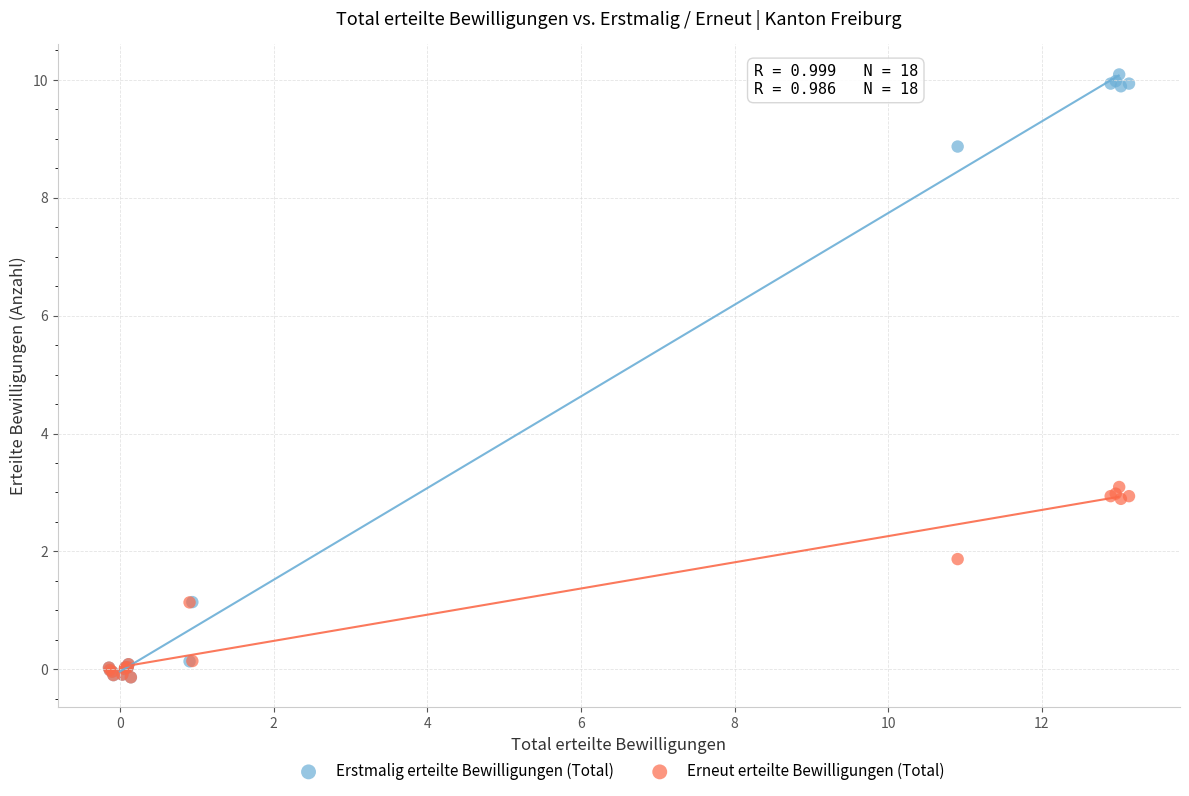

In the Erstmalig erteilte Bewilligungen (Total) series, what Y value is closest to 4?

1.1